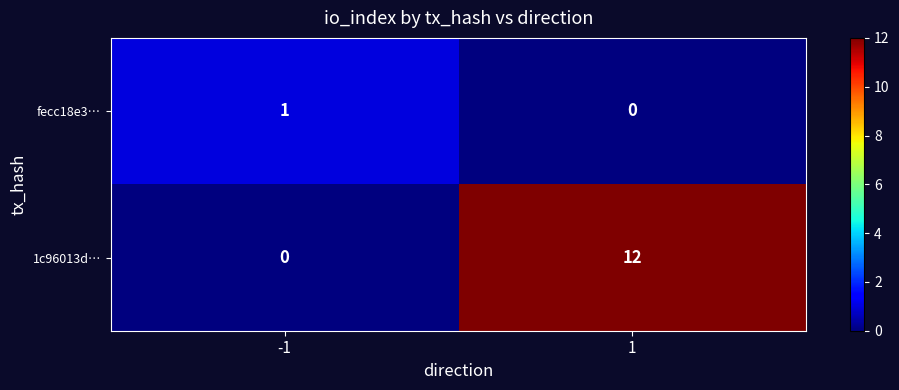

Which series changed the most between -1 and 1?

1c96013d…